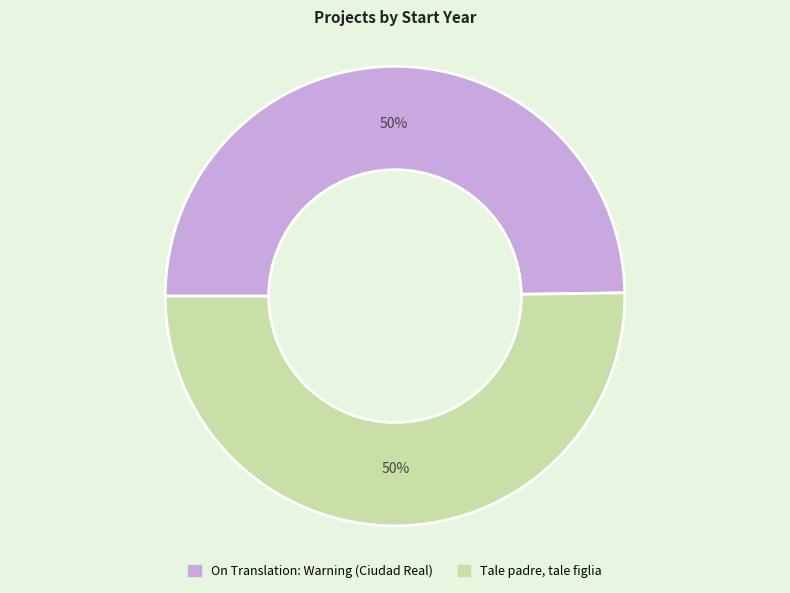

Do On Translation: Warning (Ciudad Real) and Tale padre, tale figlia together represent more than half of the pie?

Yes